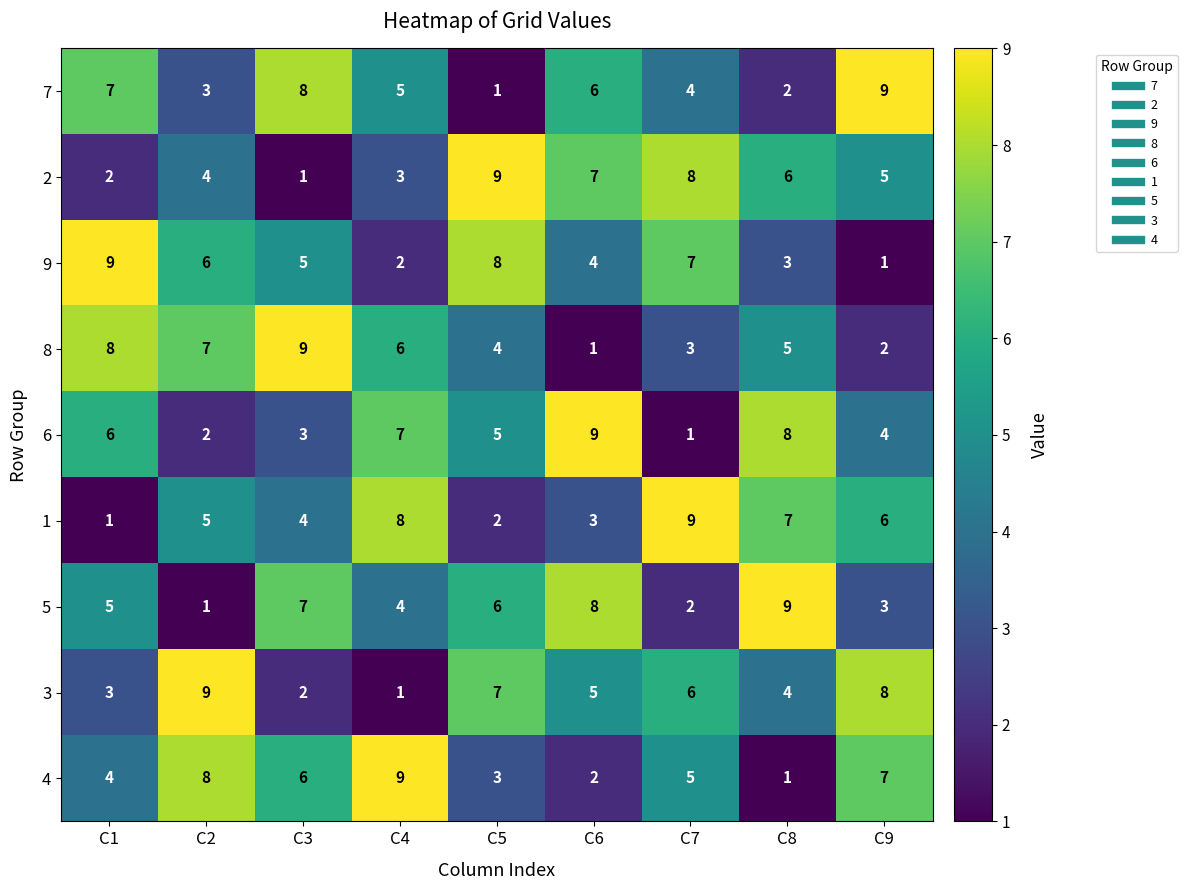

How many distinct data groups are displayed?

9